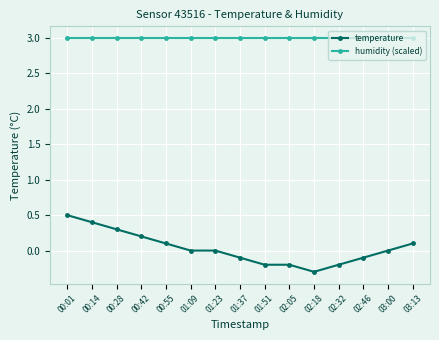

Which series has the largest range (max minus min)?

temperature